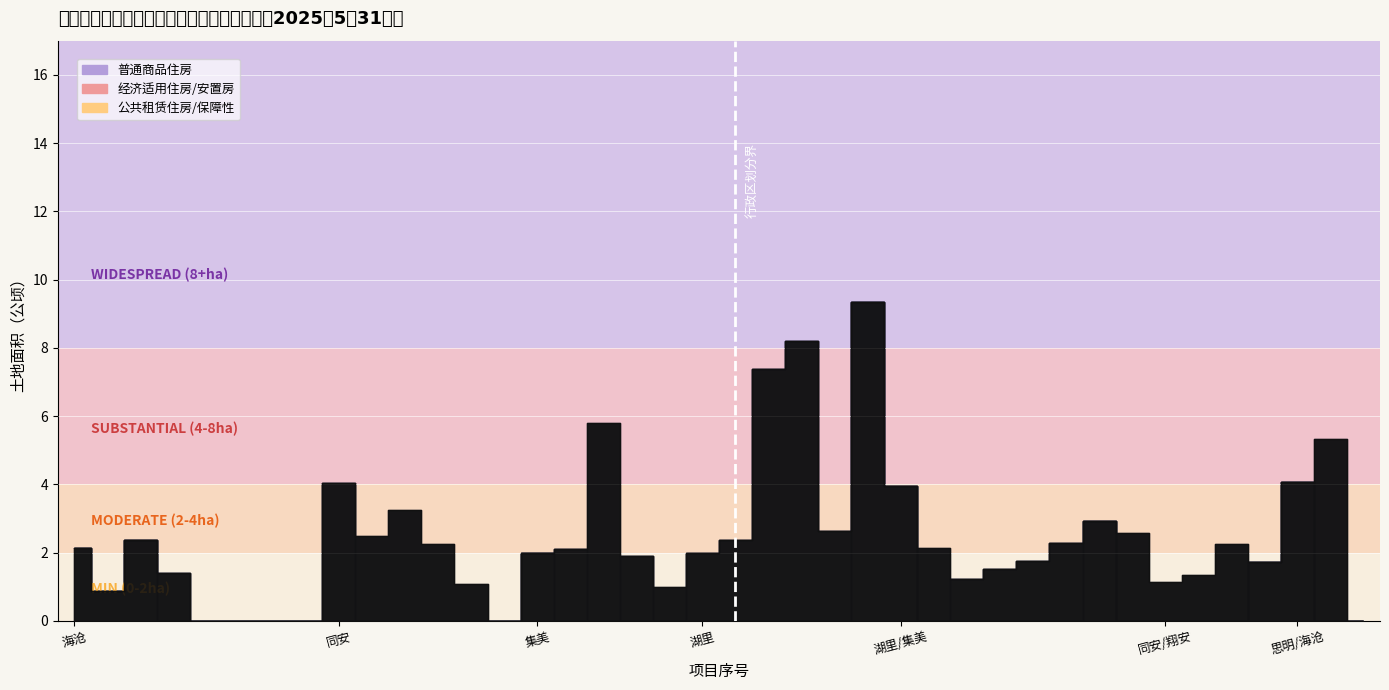

In 普通商品住房, how many points are higher than both neighbors (excluding endpoints)?

5